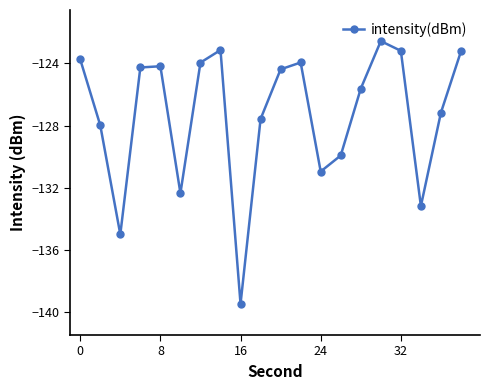

What is the value of the 15th point from the left?

-125.6